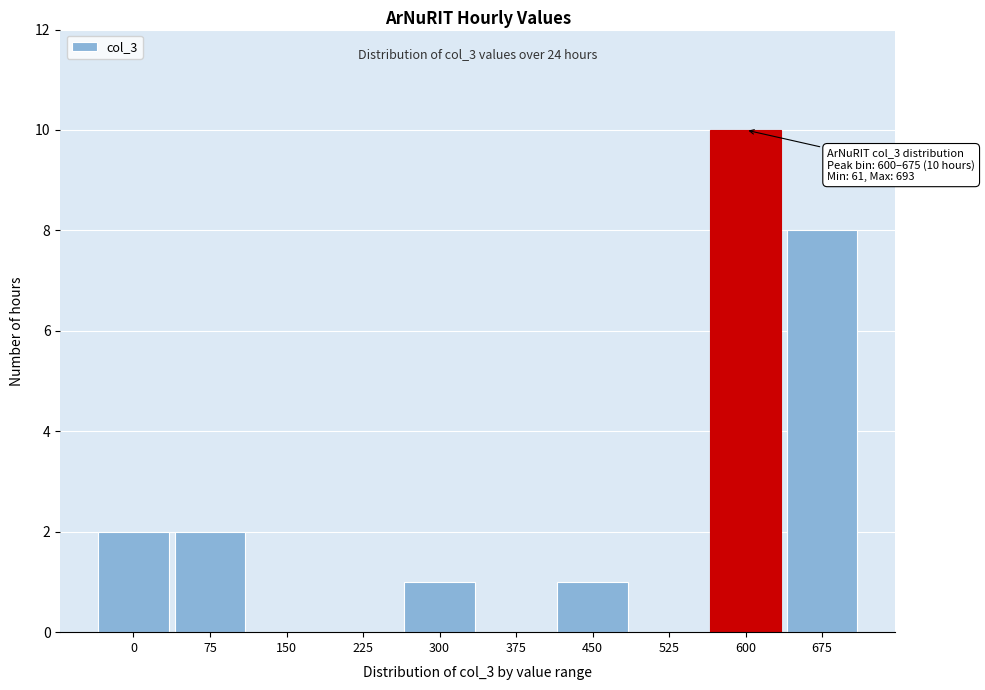

Reading left to right, extract all data points from this chart.

0=2	75=2	150=0	225=0	300=1	375=0	450=1	525=0	600=10	675=8